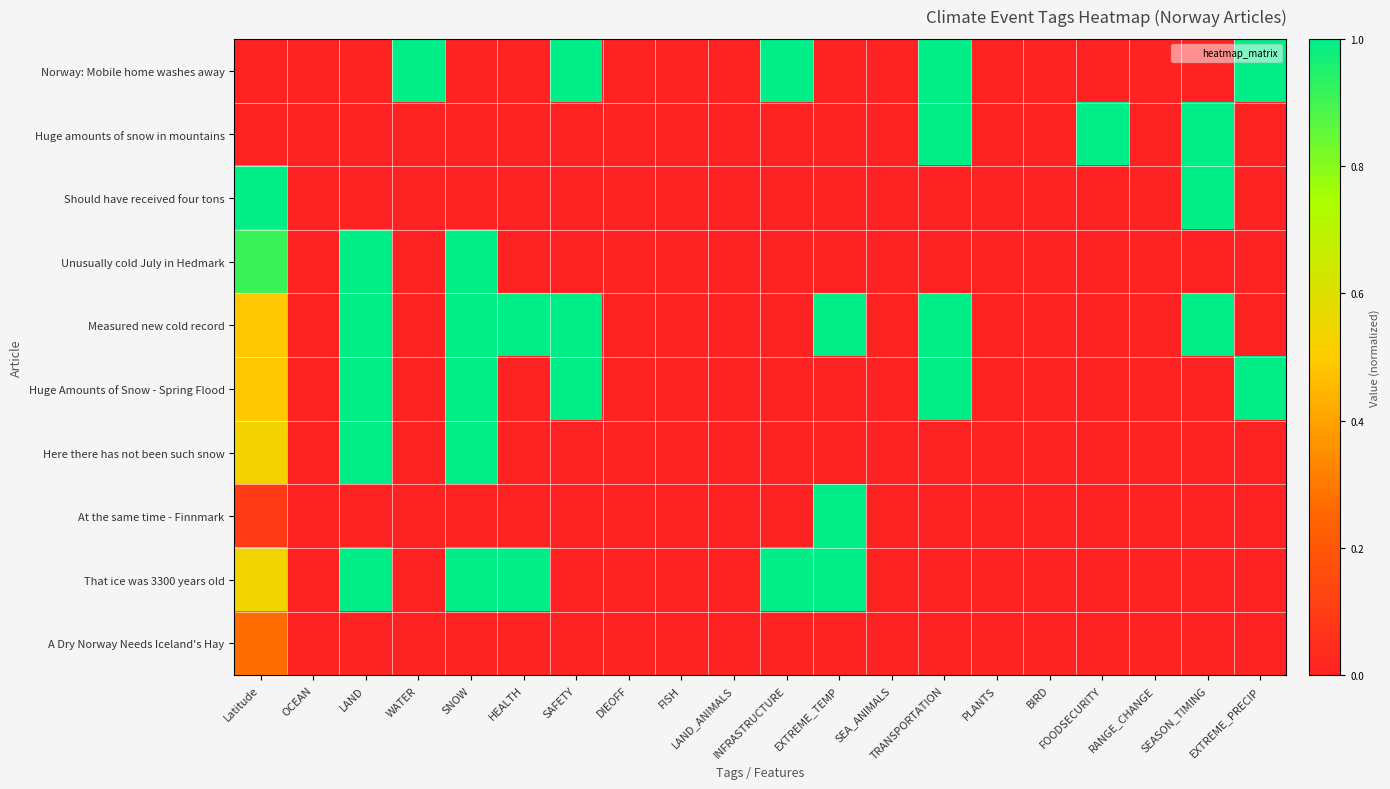

What is the greatest value displayed?

1.0